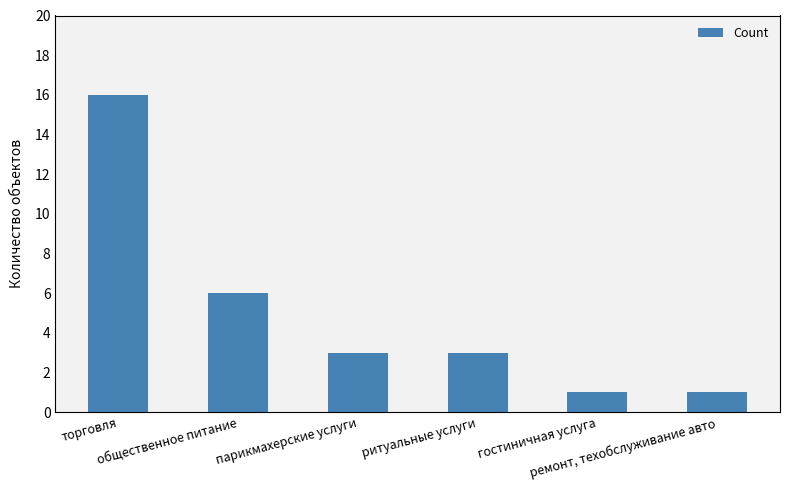

What is the value of the 2nd bar from the left?

6